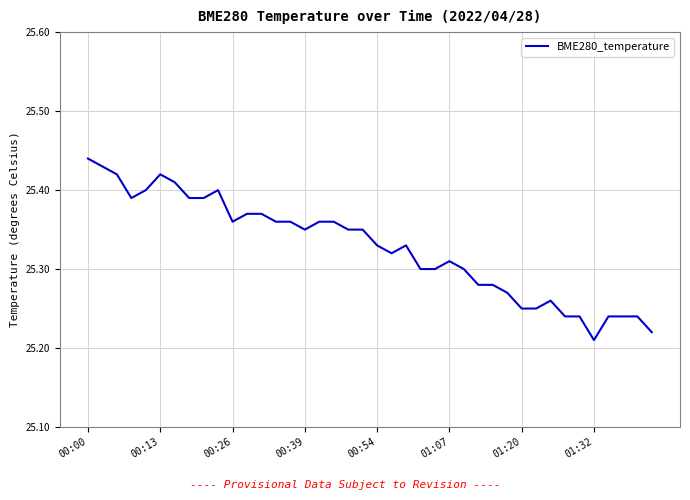

Is this an area chart (filled region under the line)?

No